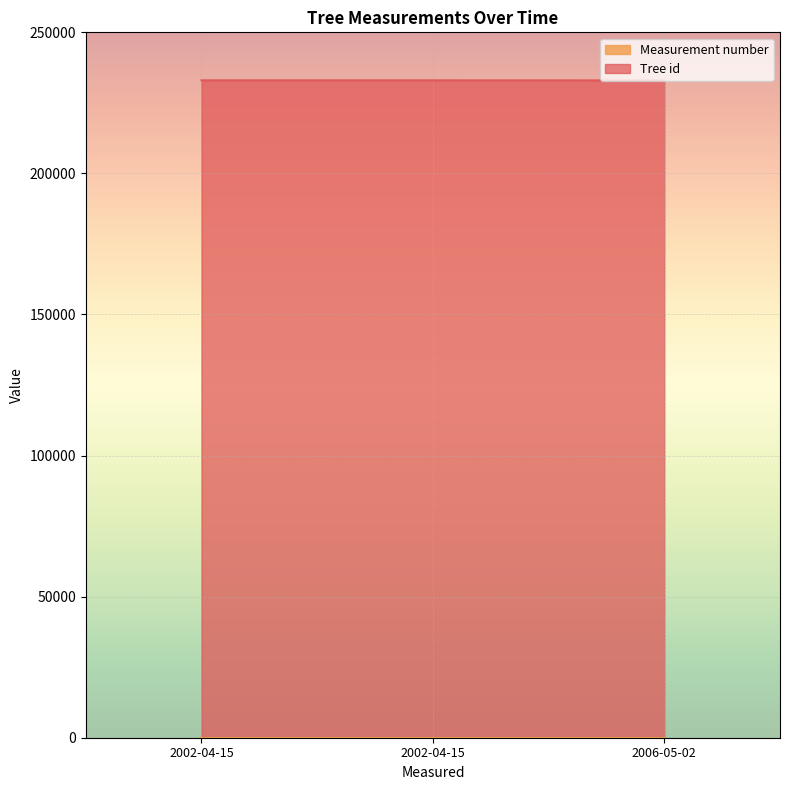

The value at 2002-04-15 is 152603. True or false?

False